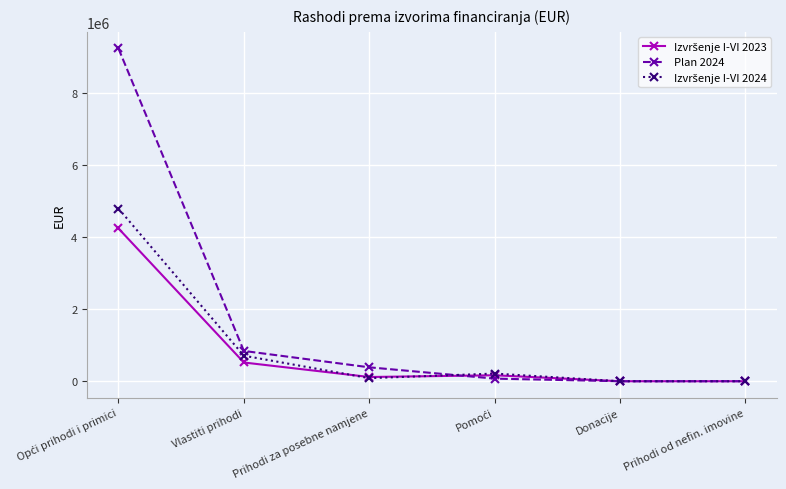

Which series has the widest spread of values?

Plan 2024